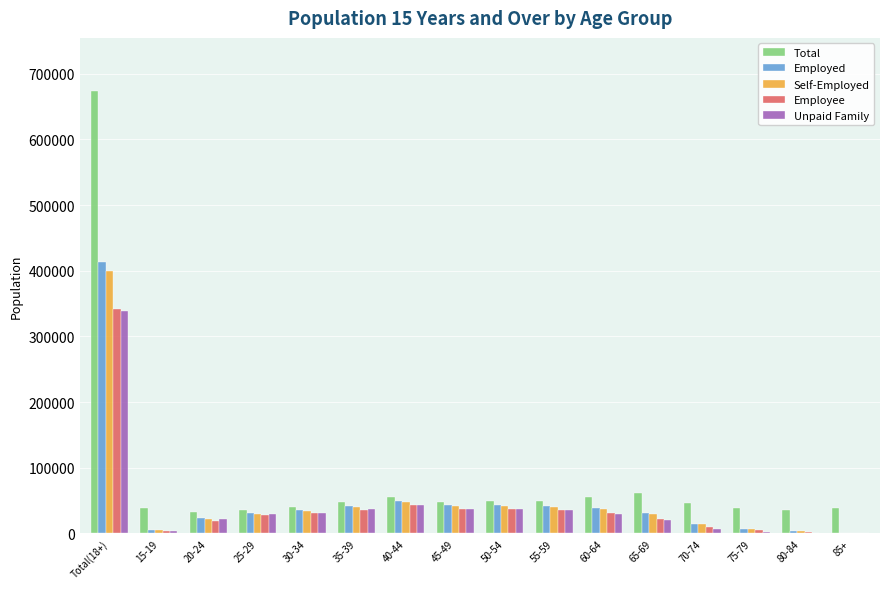

What is the sum of all Self-Employed values?

798338